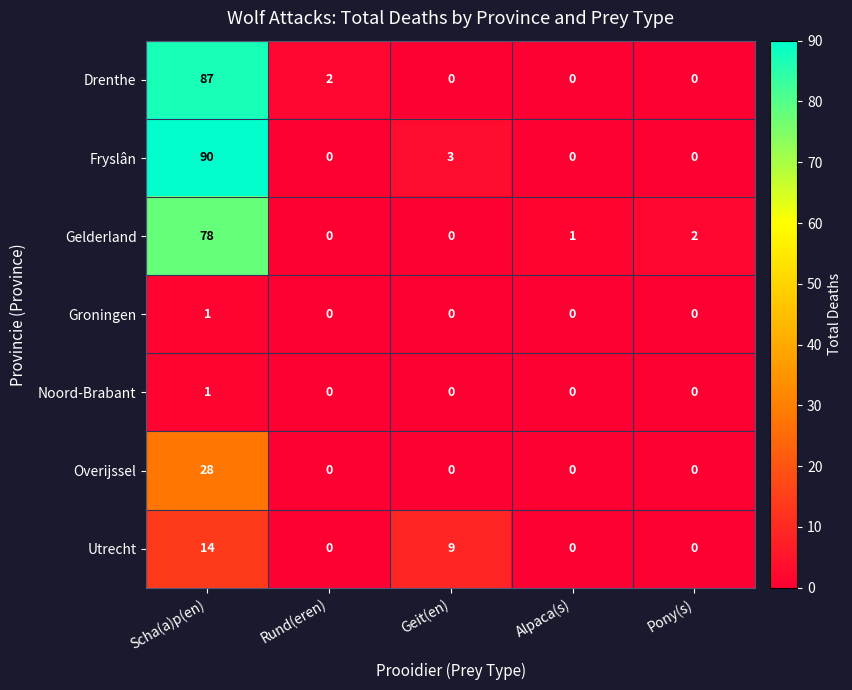

Which series changed the most between Scha(a)p(en) and Rund(eren)?

Fryslân